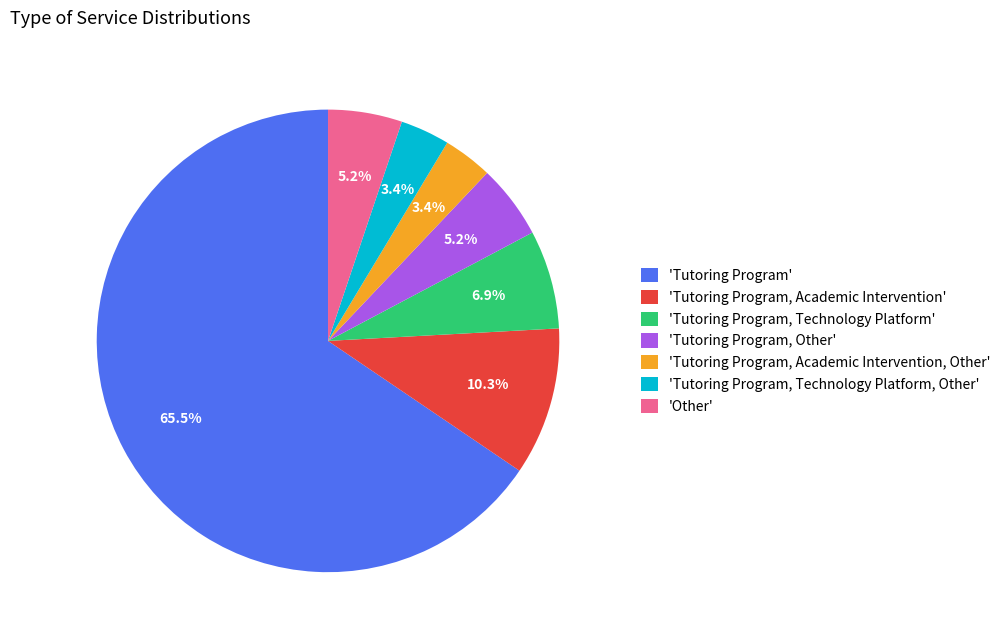

Which category accounts for the majority?

'Tutoring Program'